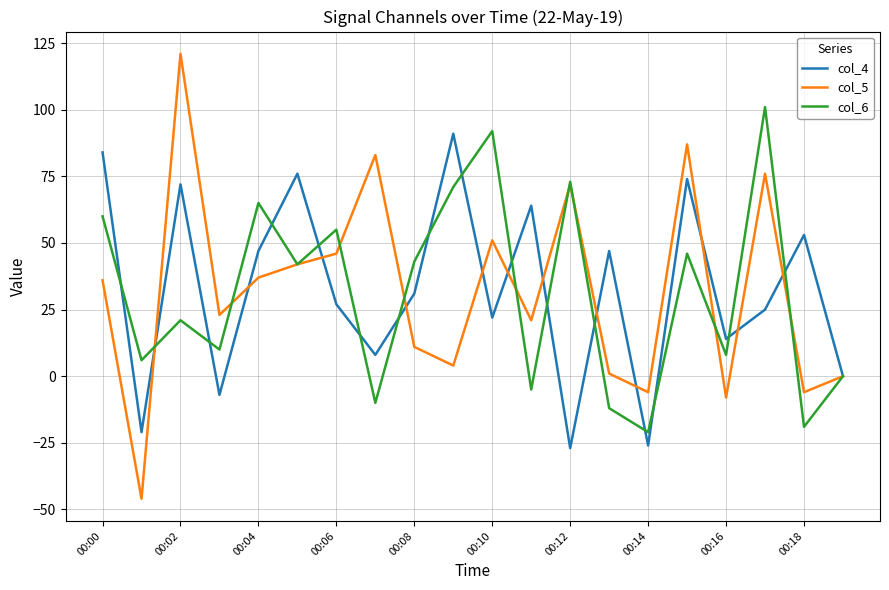

True or false: col_6 and col_4 cross at least once.

True